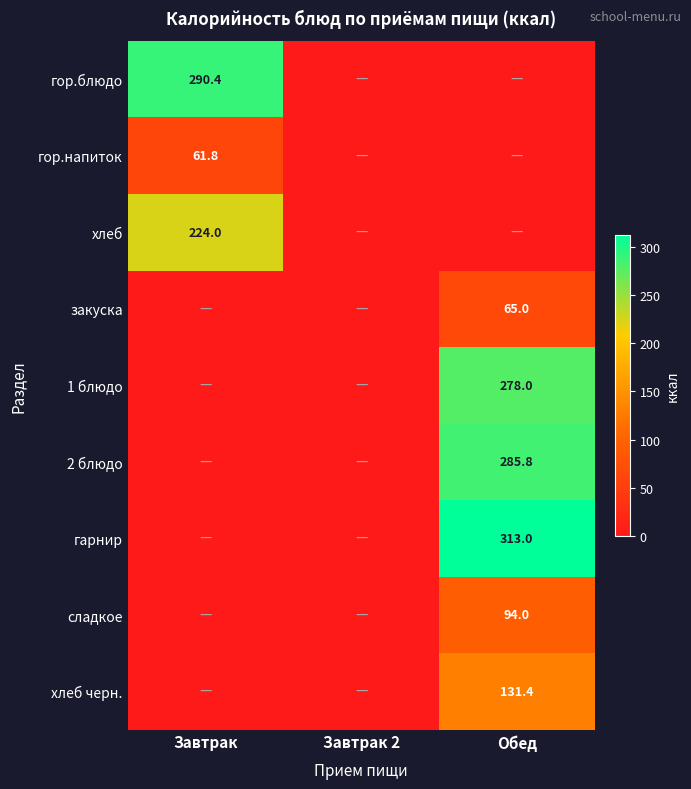

Is the value of гор.блюдо at Завтрак greater than the value of хлеб черн. at Обед?

Yes